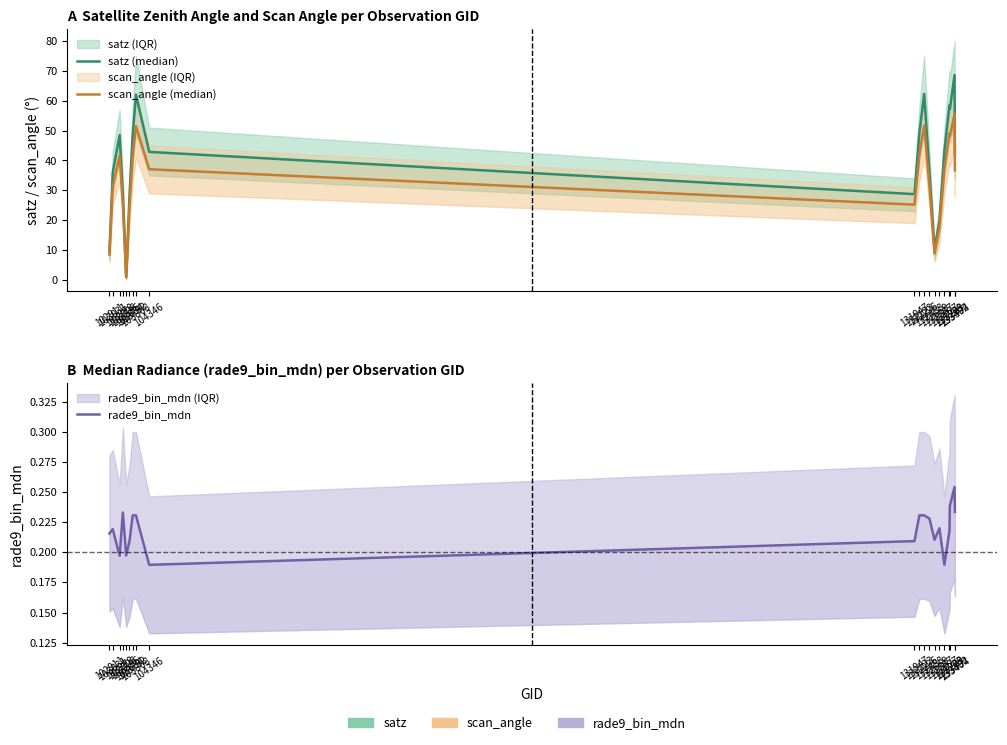

What is the difference between the maximum and minimum values in the scan_angle (median) series?

54.8